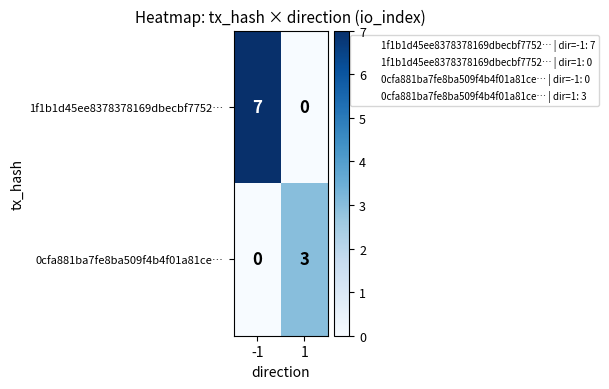

Is it true that 1f1b1d45ee8378378169dbecbf7752… equals 7 at -1?

True